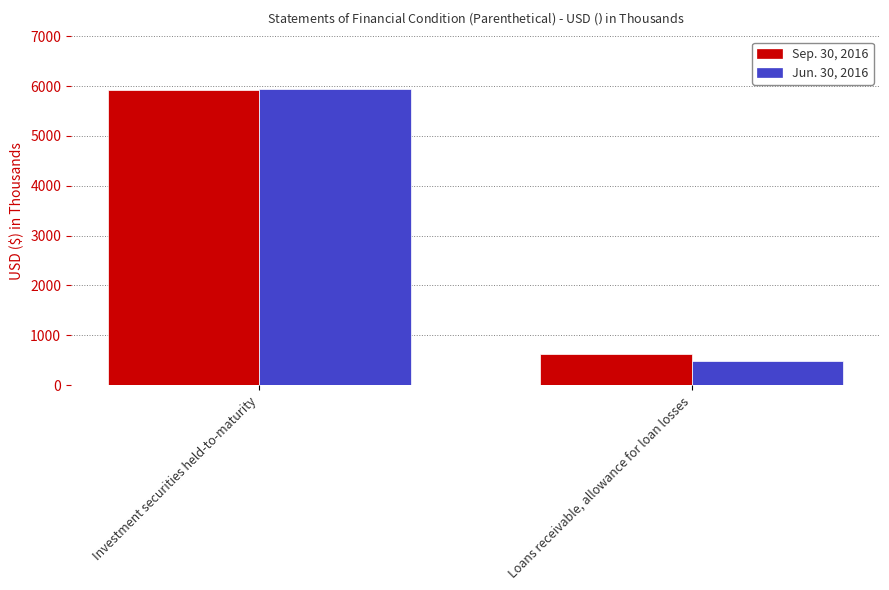

Does the chart contain stacked bars?

No